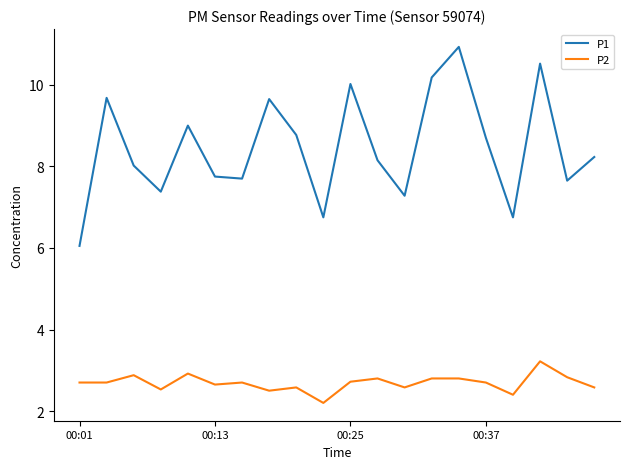

Which series has the largest total across all categories?

P1